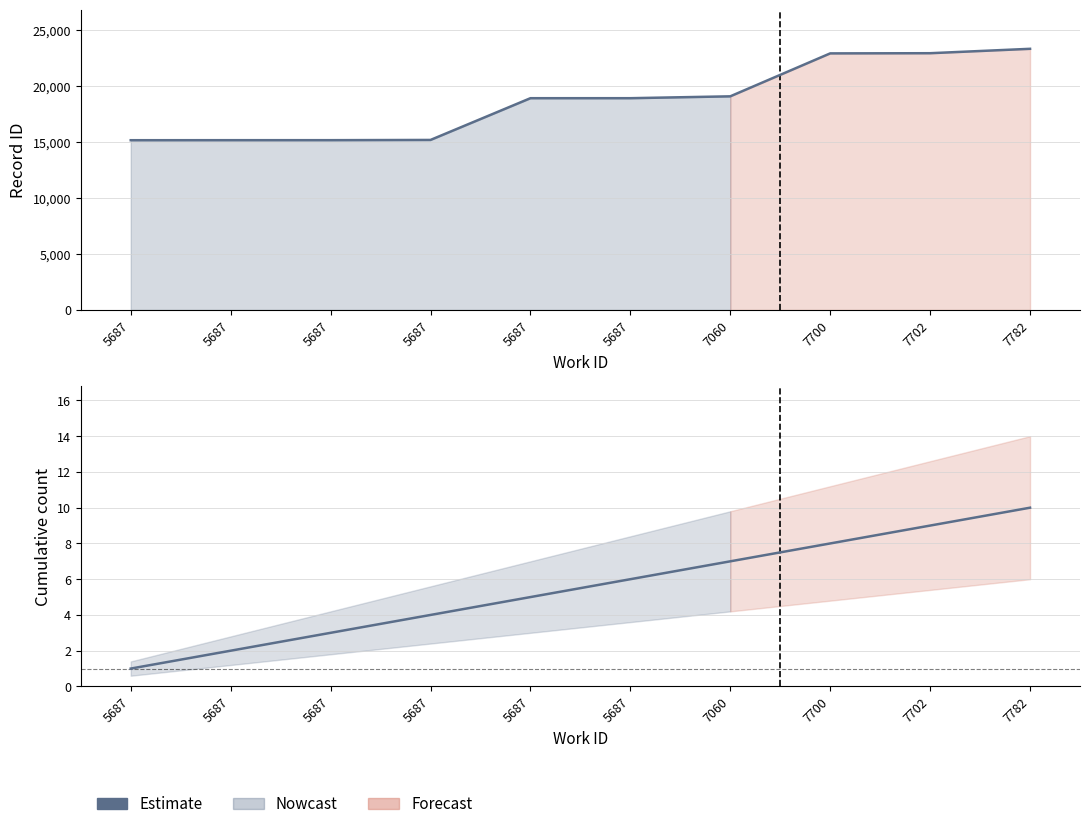

The chart shows a value of 3 at 5687. True or false?

True